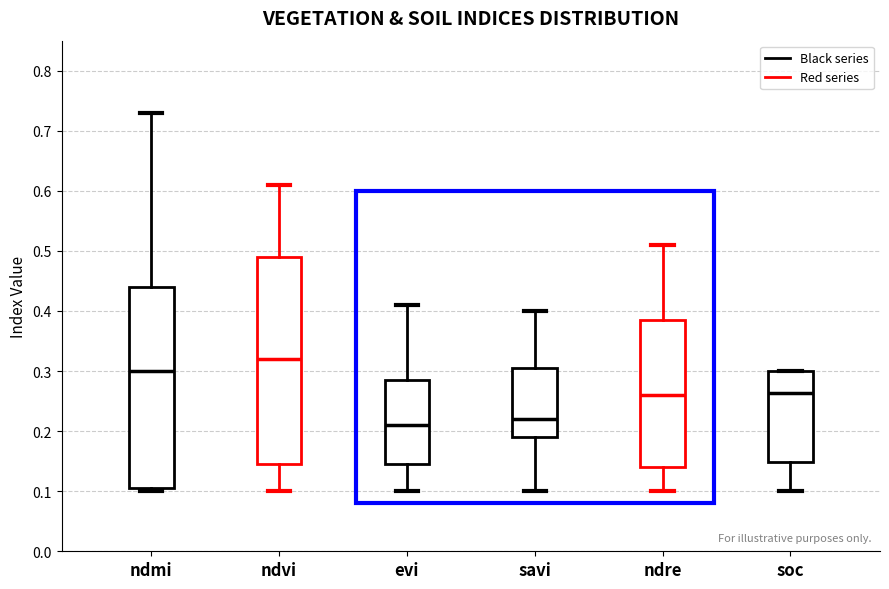

Which box is the tallest, from its lower edge to its upper edge?

ndvi